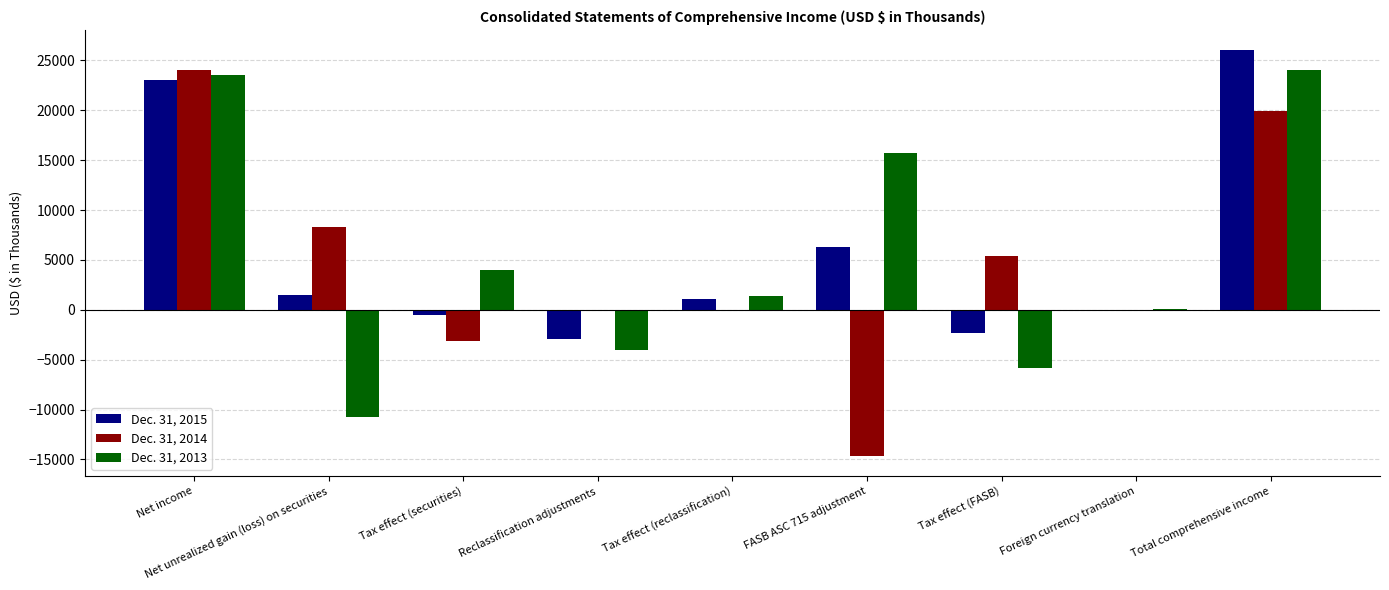

What value does the Dec. 31, 2013 series have at Total comprehensive income, to the nearest 100?

24000